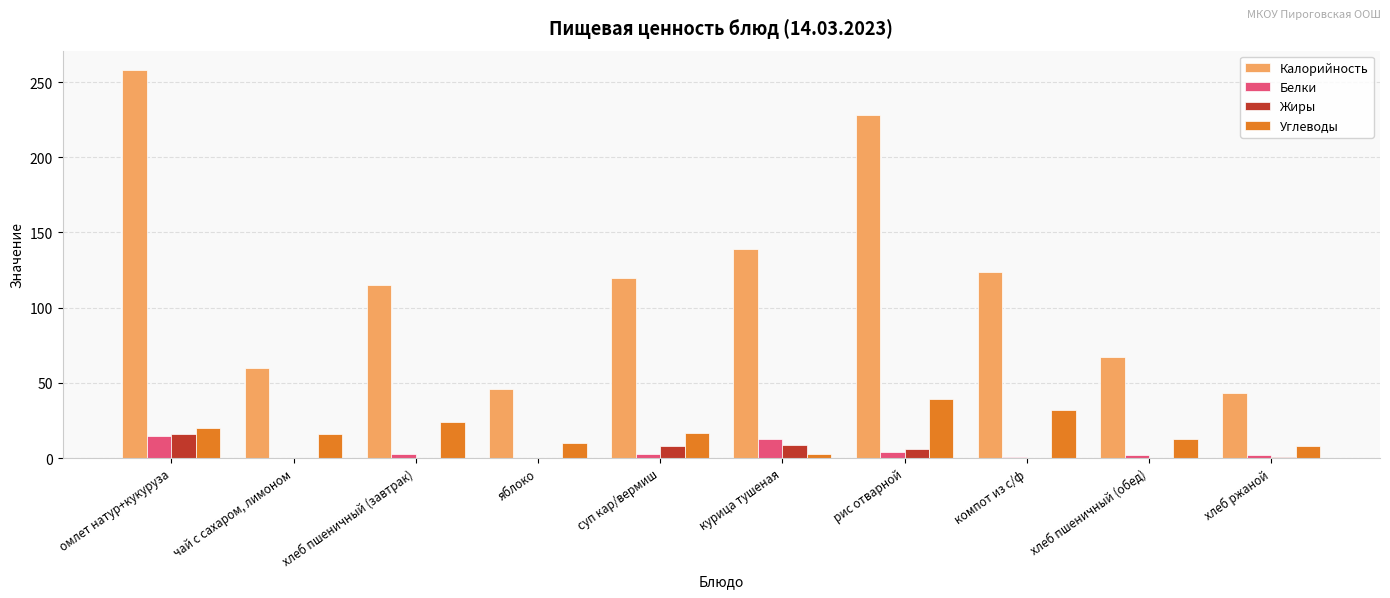

Is the value of Углеводы at хлеб пшеничный (завтрак) greater than the value of Белки at хлеб ржаной?

Yes